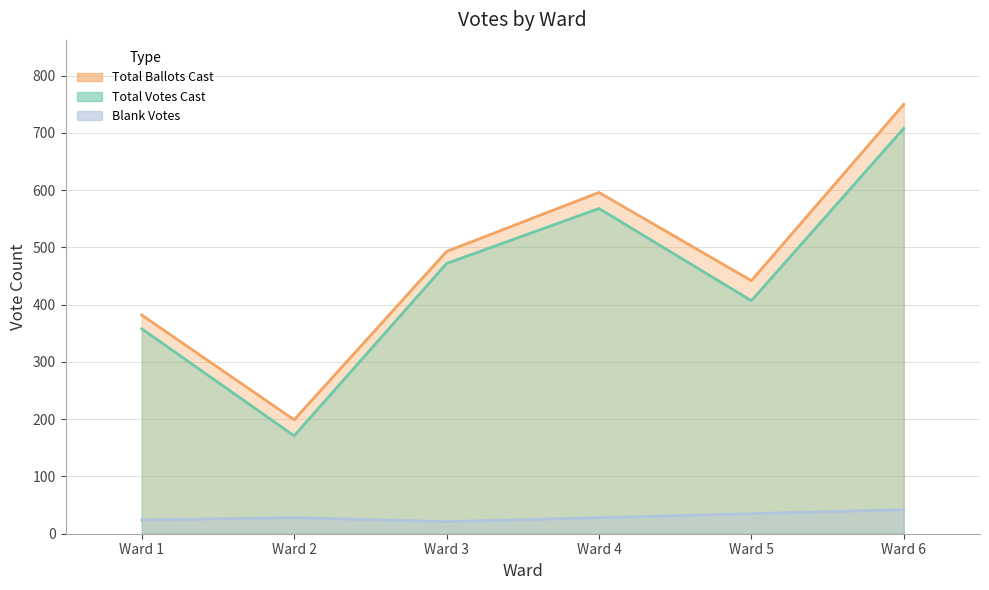

At how many categories does at least one series exceed 571?

2